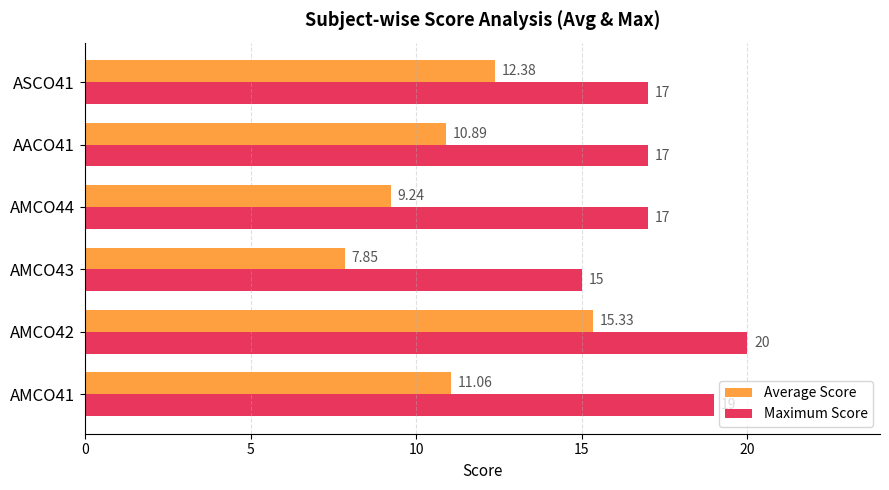

What is the difference between the maximum and minimum values in the Maximum Score series?

5.0